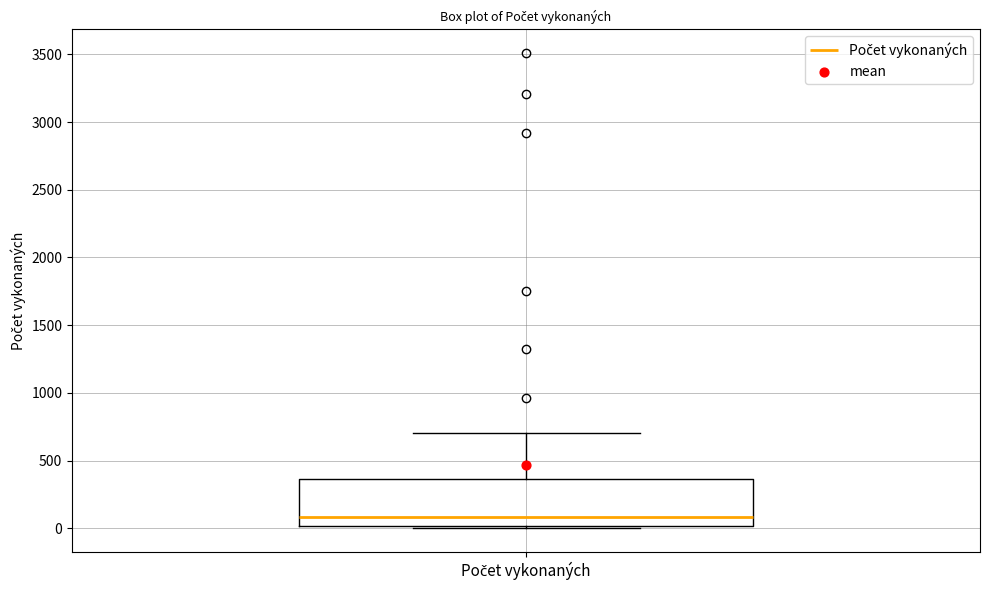

Where does the upper whisker of the box for Počet vykonaných end on the y-axis? The values are not printed on the chart, so give them approximately, as read against the axis.

700